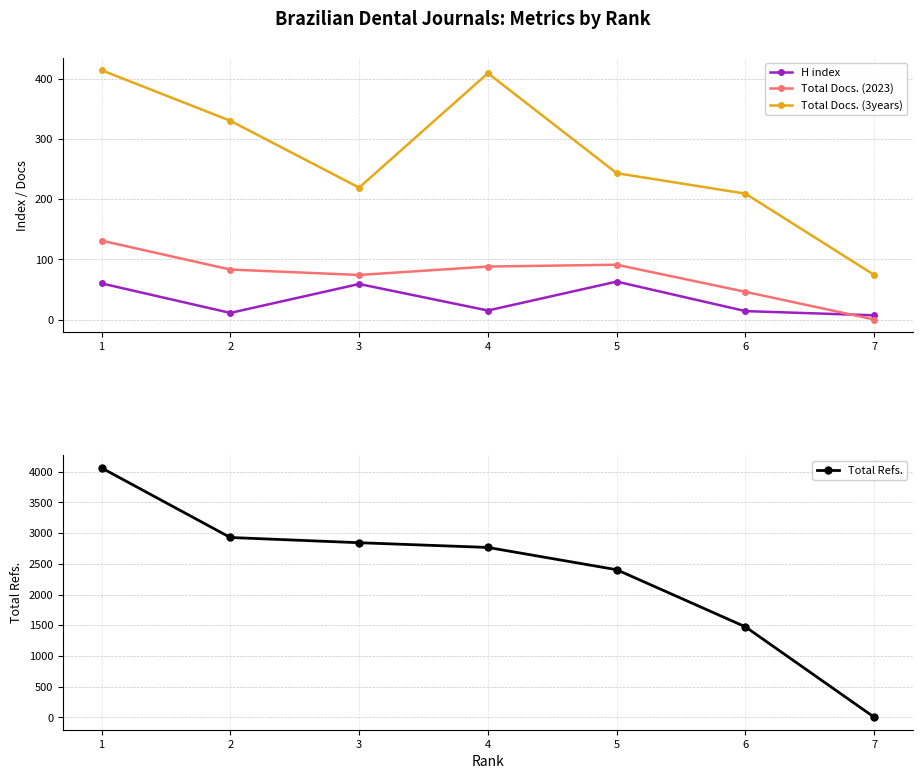

List the series in order of their peak value, highest first.

Total Refs., Total Docs. (3years), Total Docs. (2023), H index